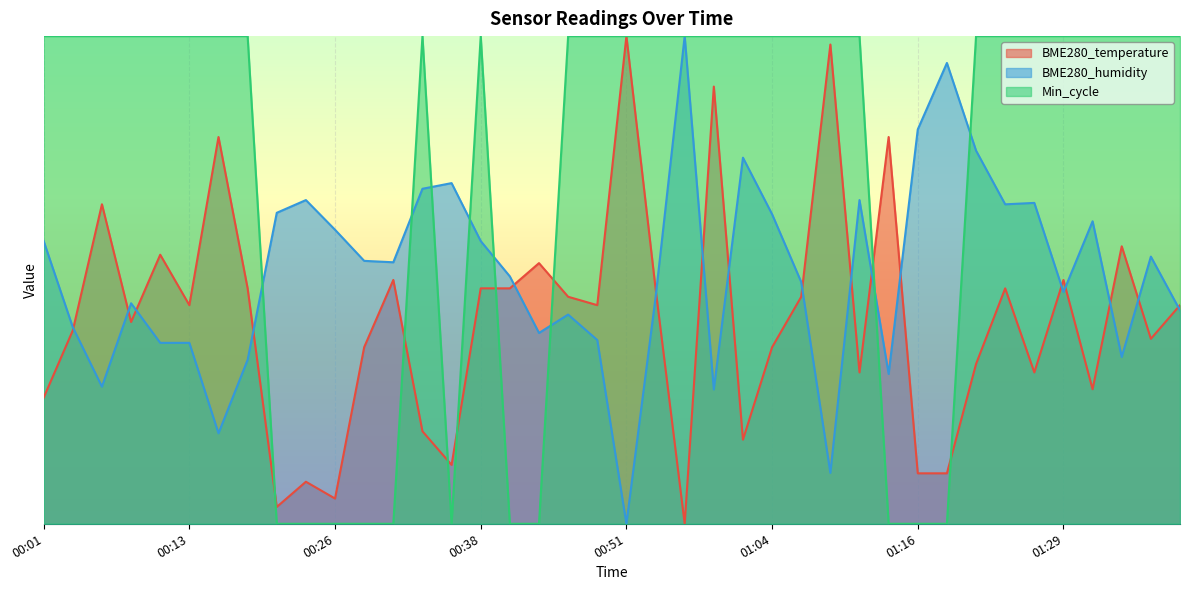

Which category has the highest value in the BME280_temperature series?

00:51